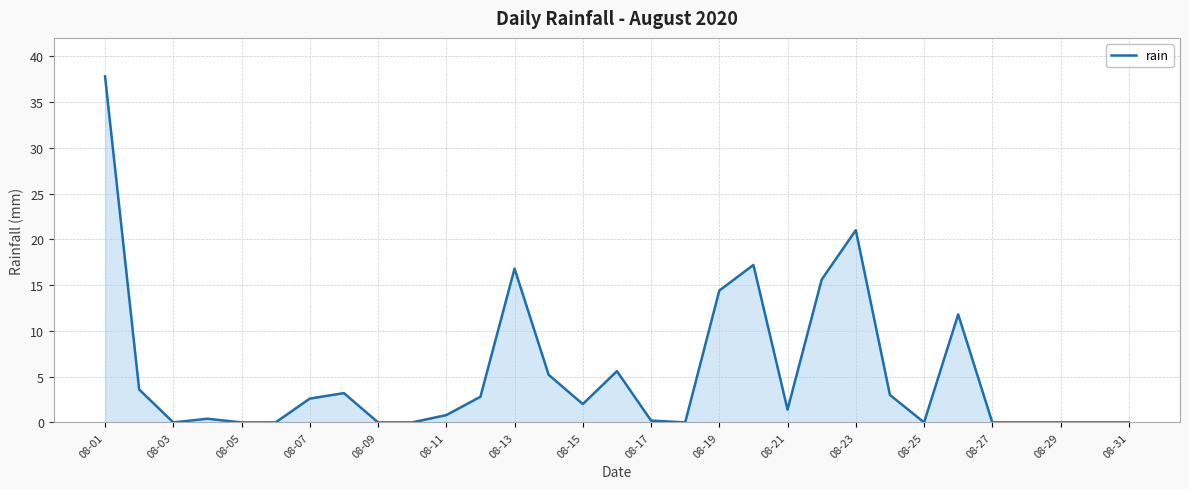

True or false: the data has more than 0 interior local peaks.

True